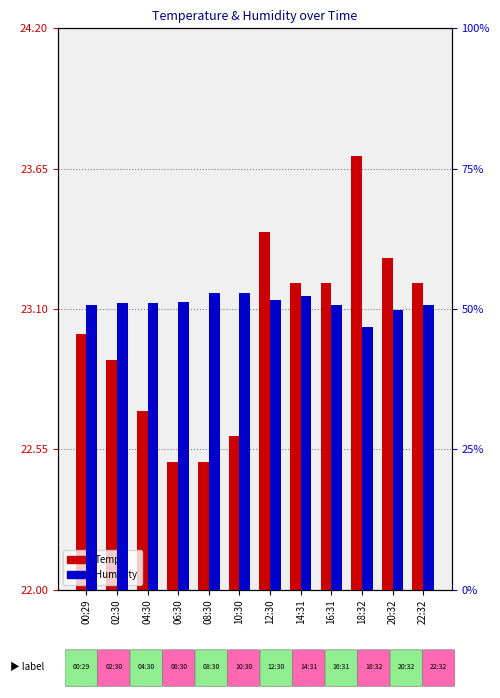

What are all the series names shown in the legend?

Temp, Humidity